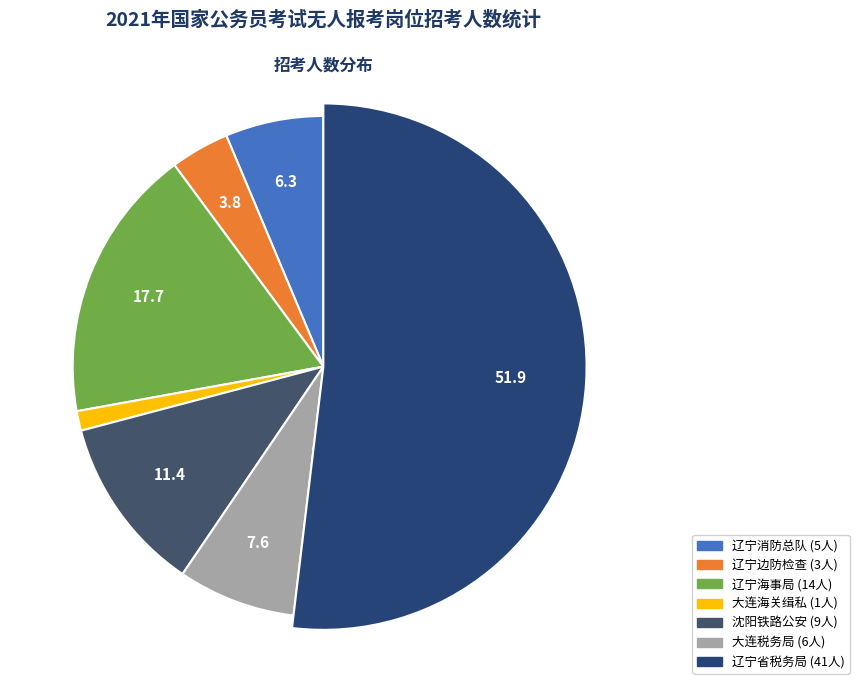

How much of the chart is everything except 国家税务总局大连市税务局?

92.4%